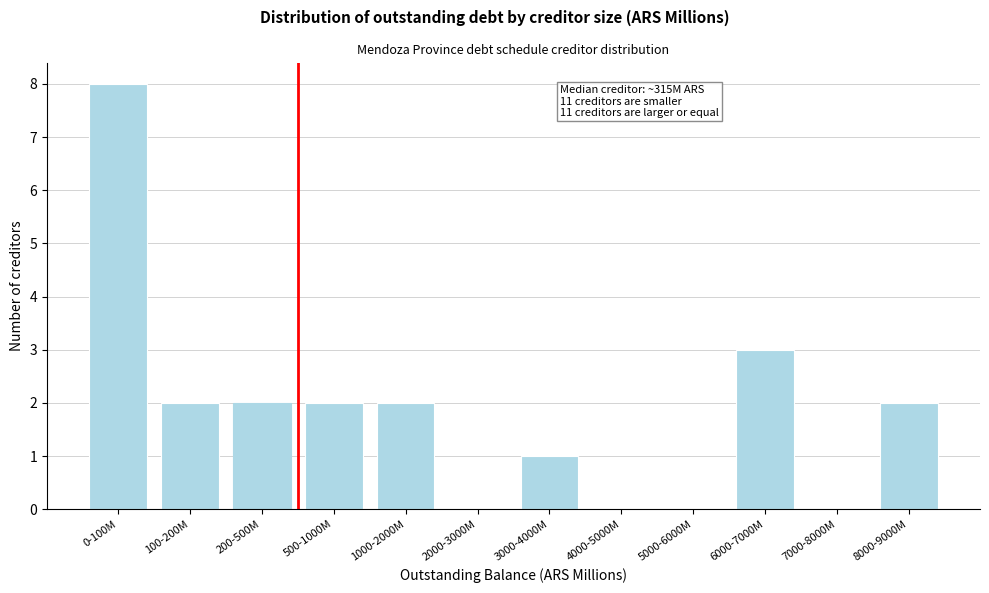

Reading left to right, what are all the values shown in this chart?

0-100M=8	100-200M=2	200-500M=2	500-1000M=2	1000-2000M=2	2000-3000M=0	3000-4000M=1	4000-5000M=0	5000-6000M=0	6000-7000M=3	7000-8000M=0	8000-9000M=2